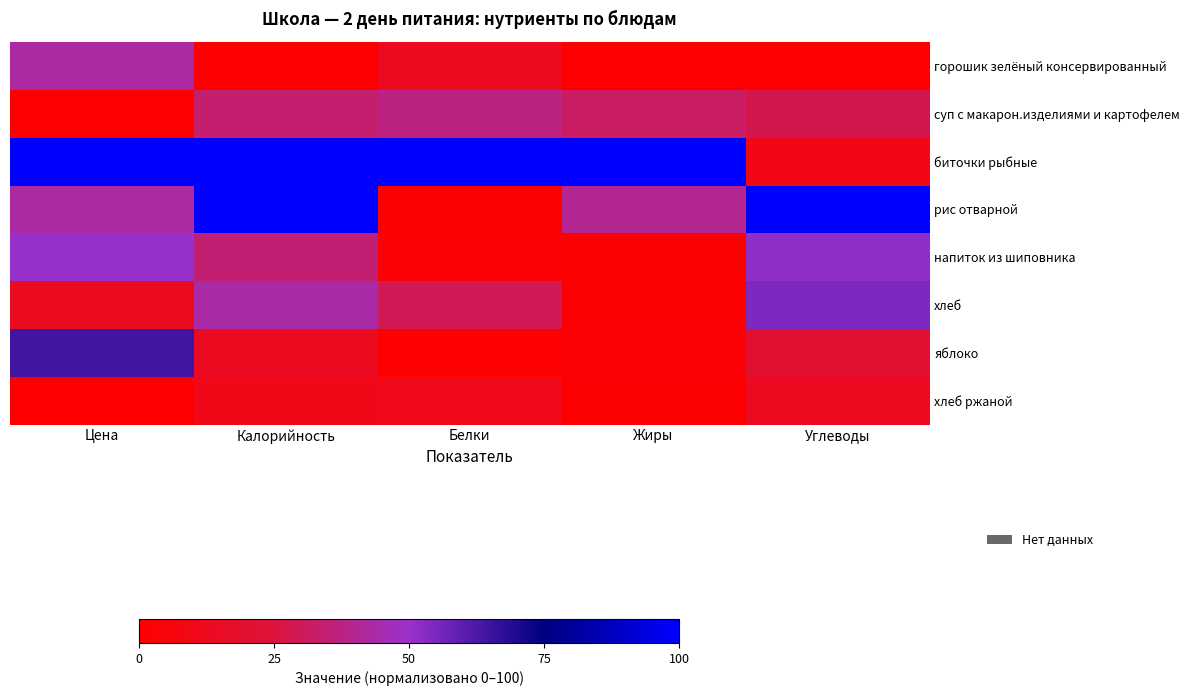

What is the spread (max minus min) of values at Белки?

100.0